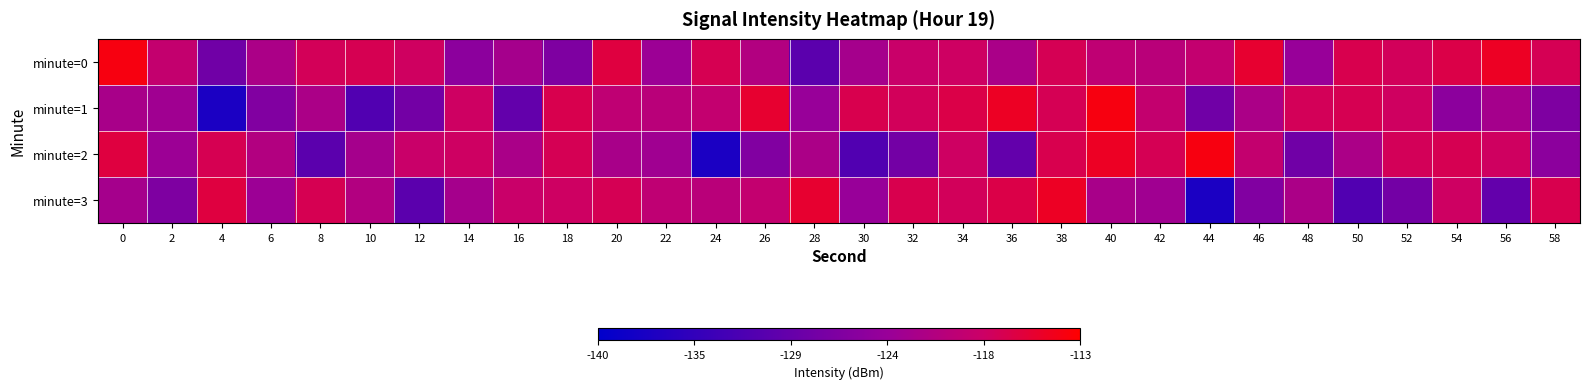

Which series has the largest total across all categories?

minute=0